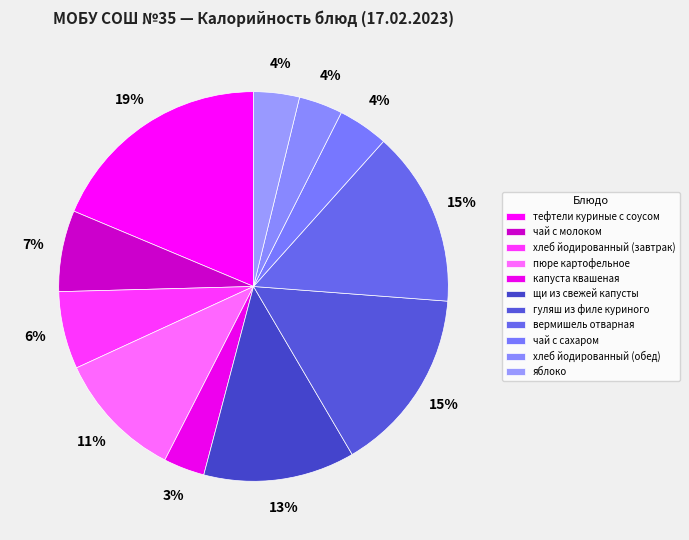

How many segments does this pie chart have?

11